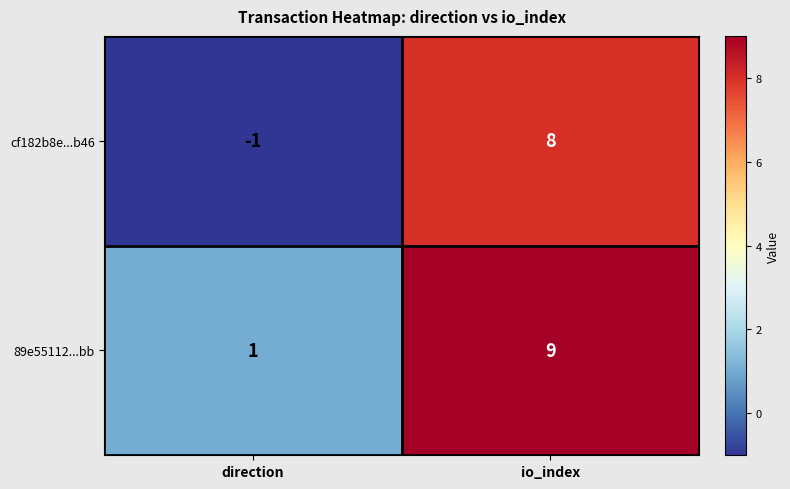

Reading right to left, list all the values displayed in this chart.

cf182b8e...b46: io_index=8	direction=-1
89e55112...bb: io_index=9	direction=1